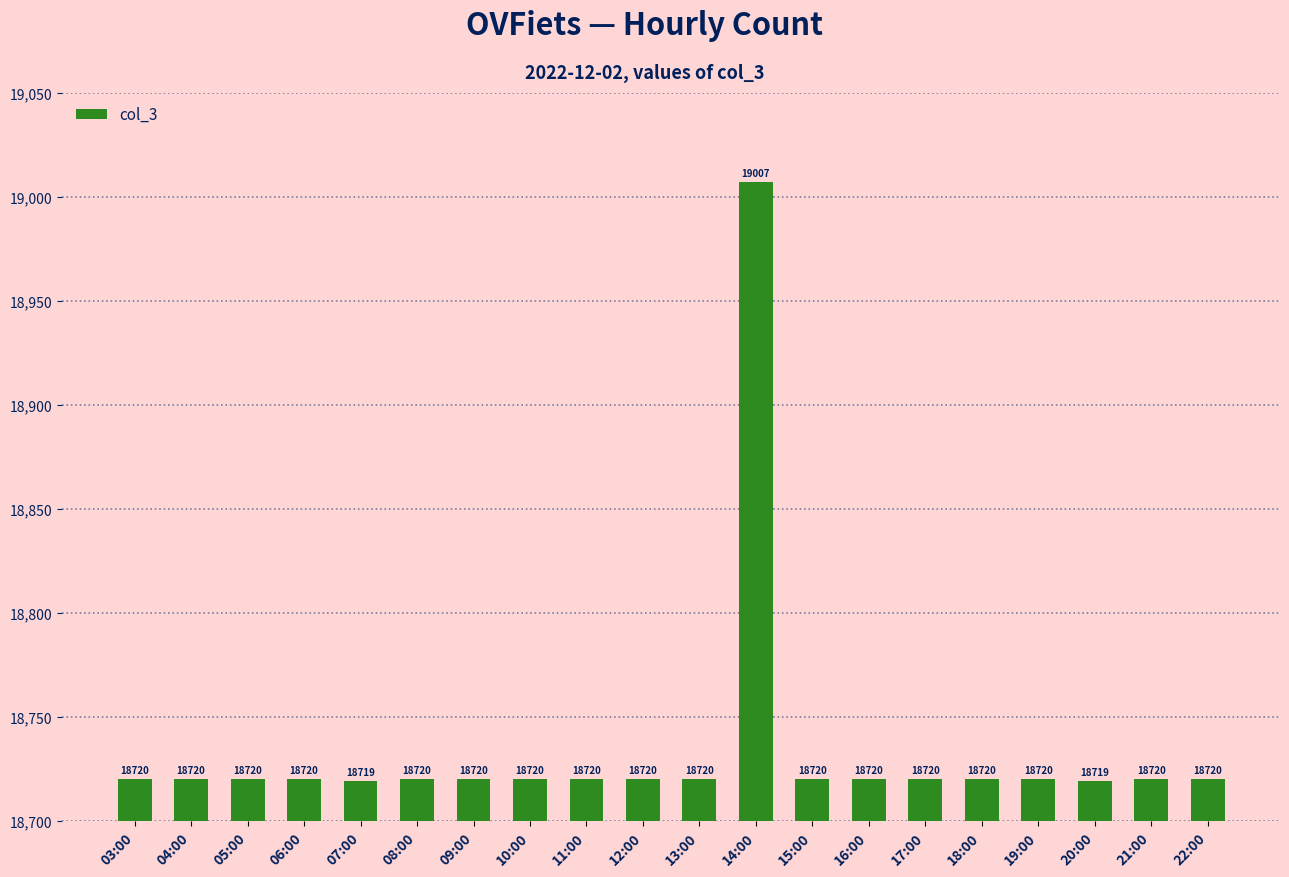

What is the difference between the second highest and second lowest values?

1